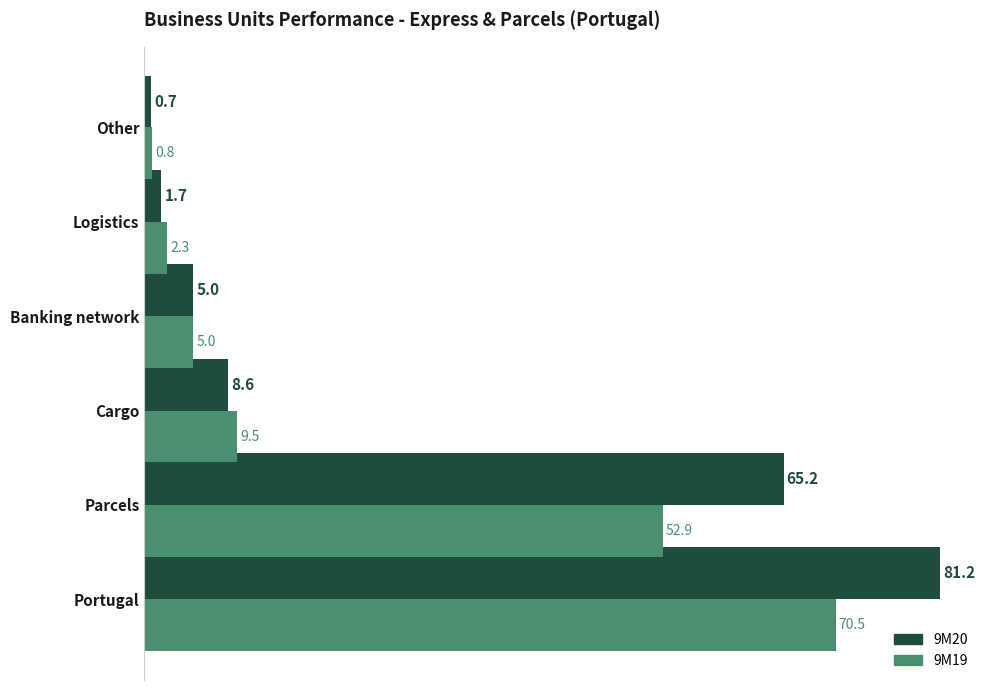

Rank the categories by 9M20 value from lowest to highest.

Other, Logistics, Banking network, Cargo, Parcels, Portugal